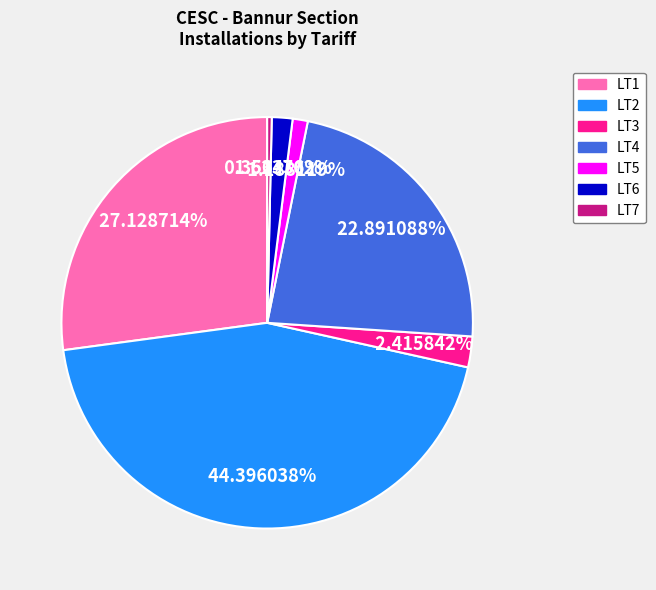

Which slice is the smallest?

LT7